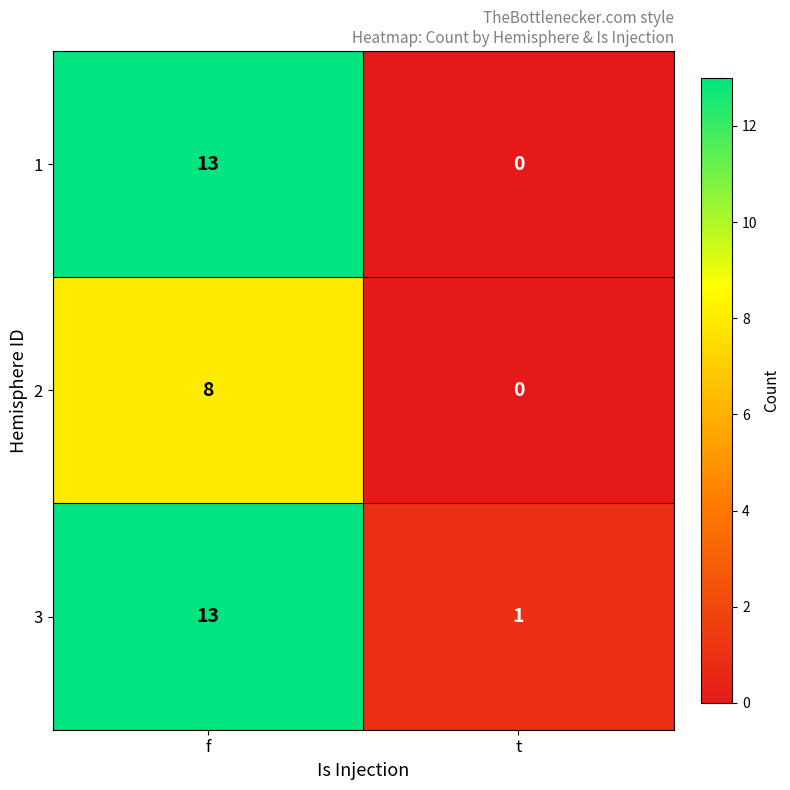

Which series has the widest spread of values?

1